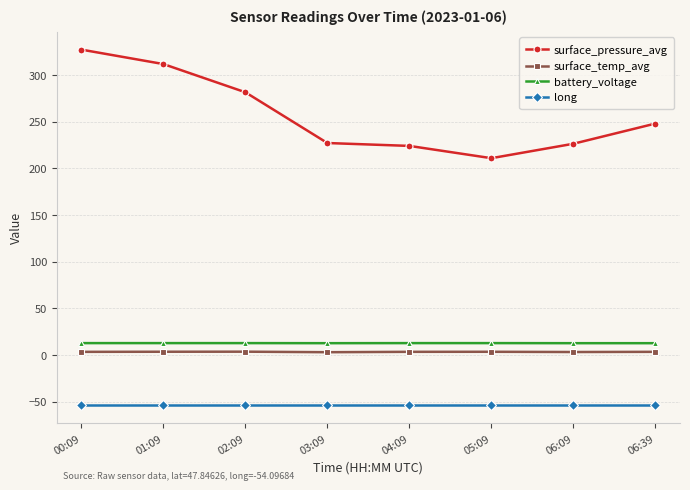

What value does the surface_temp_avg series have at 05:09?

3.4